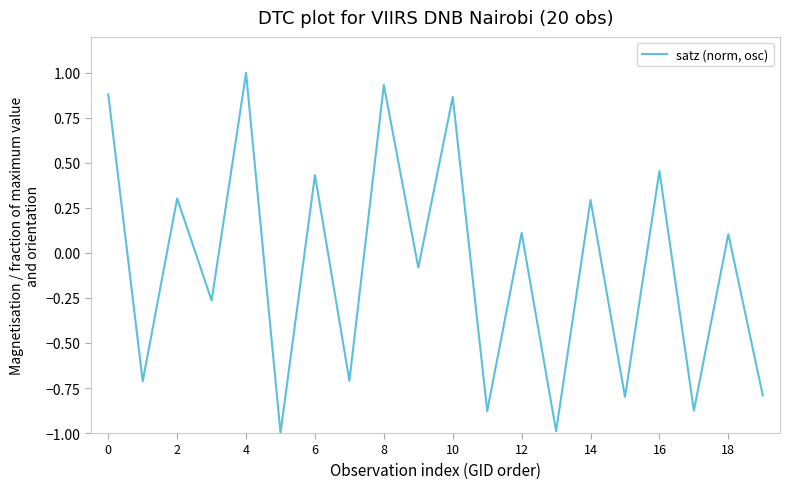

What is the maximum value shown in the chart?

1.0